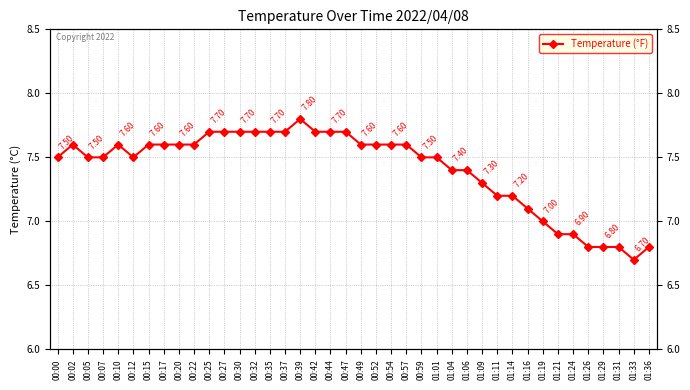

How many categories are shown in the chart?

40